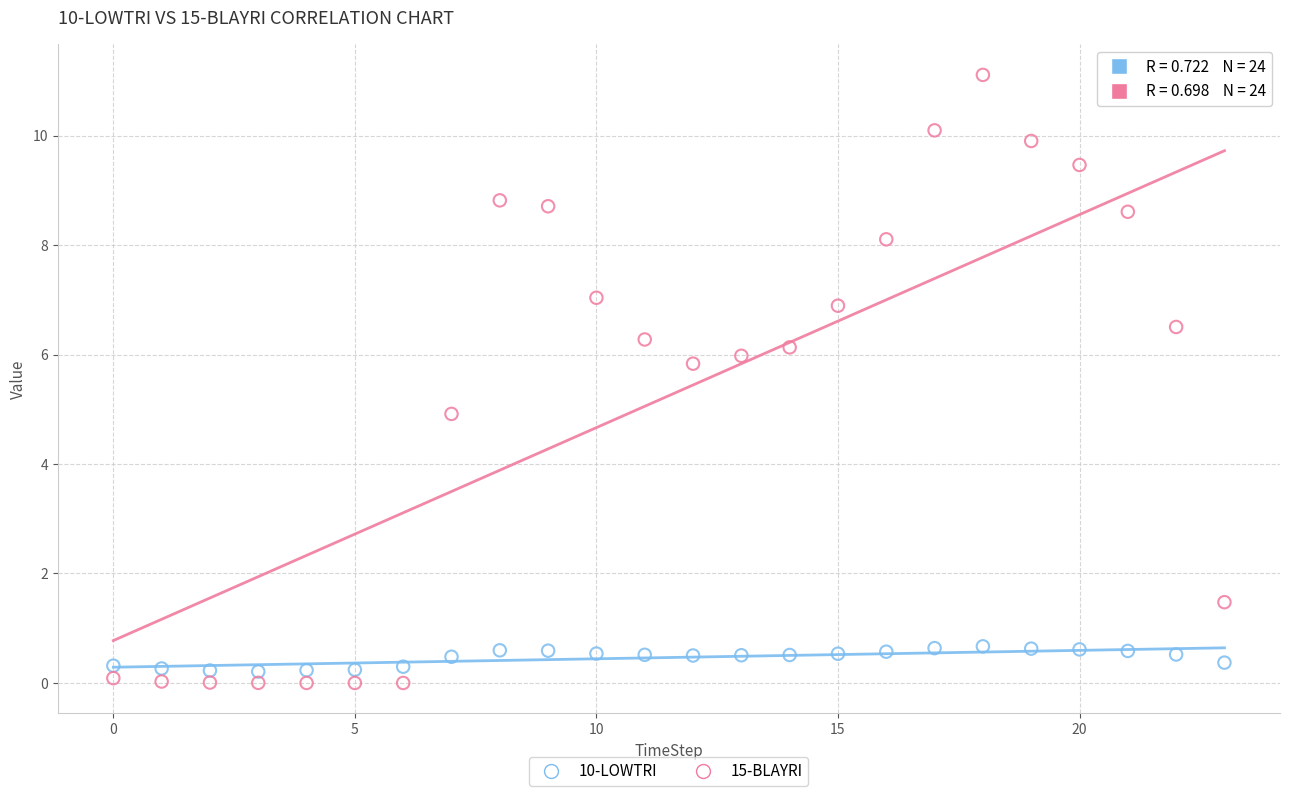

Which series reaches the minimum Y coordinate?

15-BLAYRI